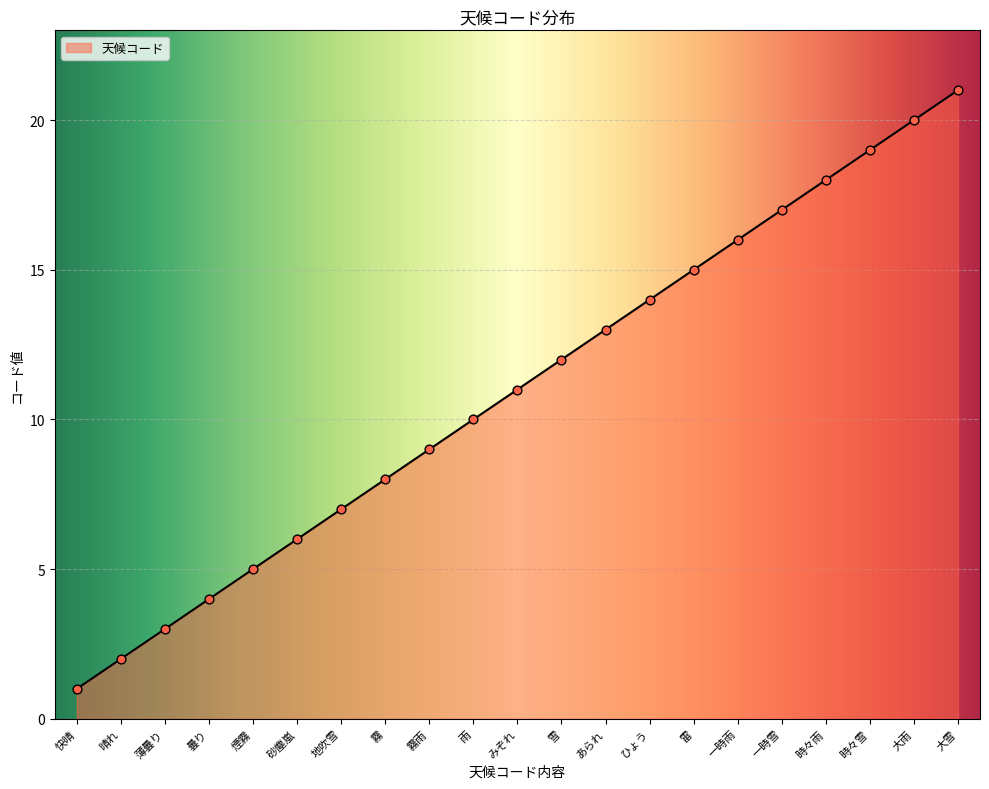

Approximately how many times larger is the value at 煙霧 compared to 時々雪?

0.3